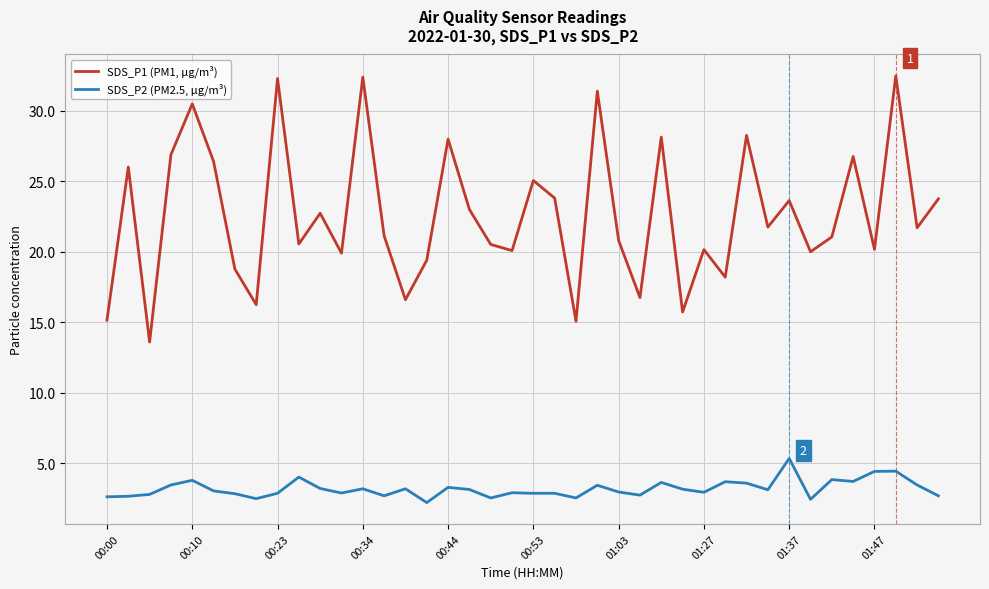

Which series has the largest total across all categories?

SDS_P1 (PM1, µg/m³)